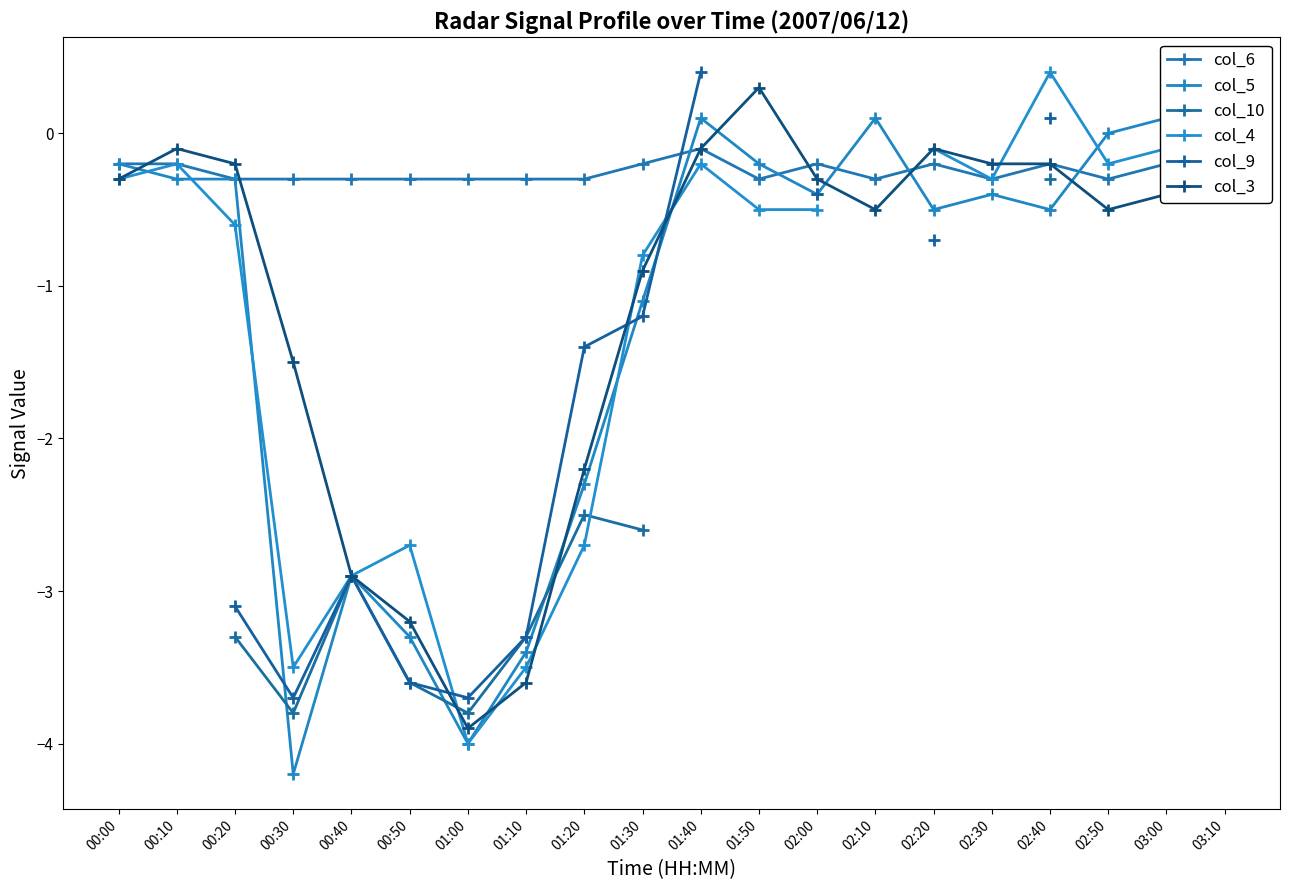

True or false: col_10 and col_9 cross at least once.

False